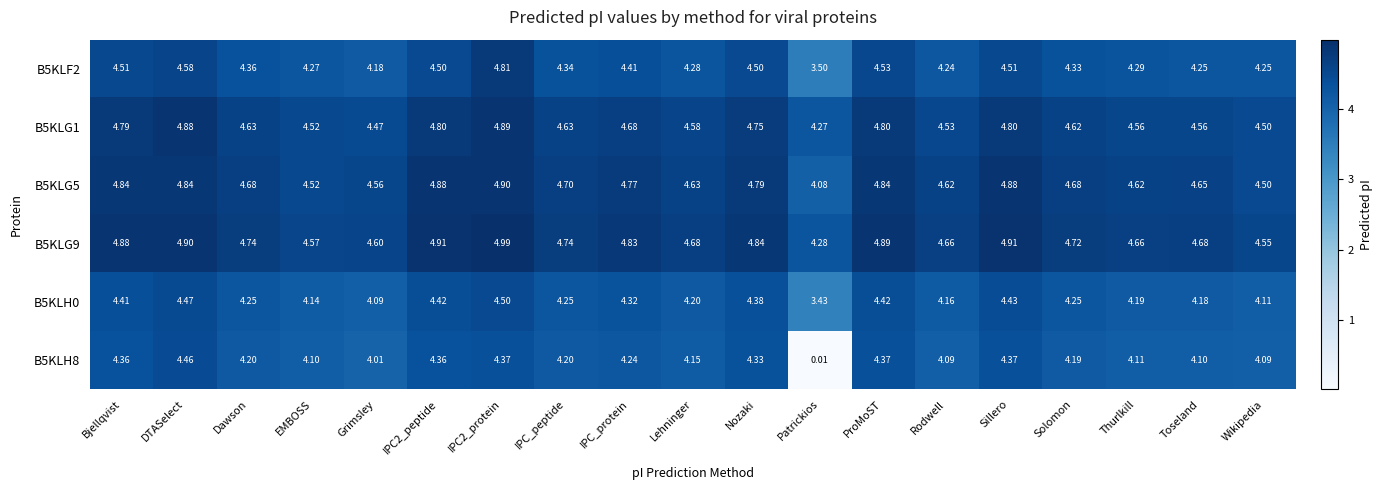

How many series are shown in this chart?

6